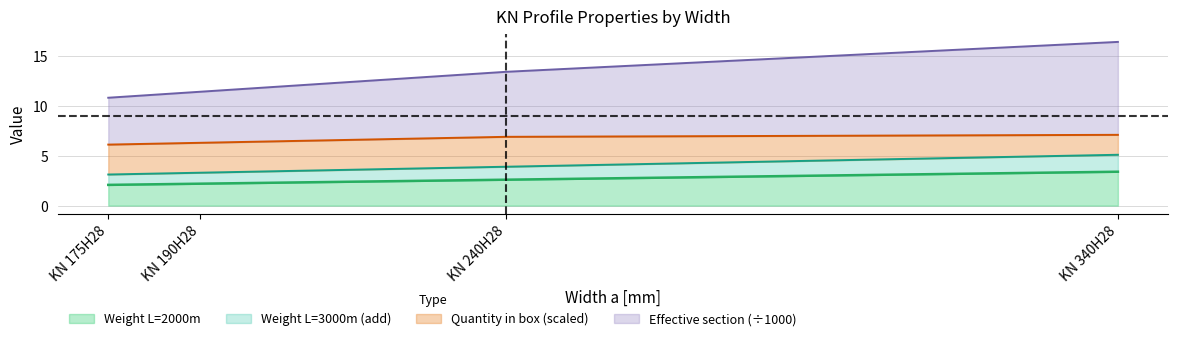

The value of Effective section (scaled) at KN 240H28 is 8.3. True or false?

False